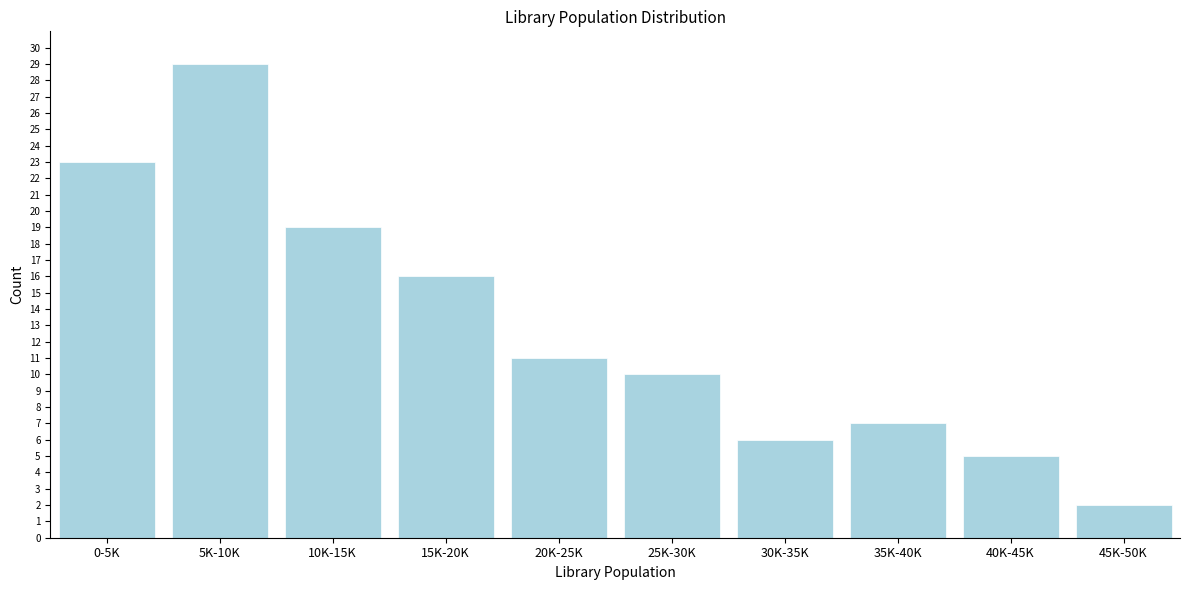

Reading left to right, extract all data points from this chart.

23	29	19	16	11	10	6	7	5	2